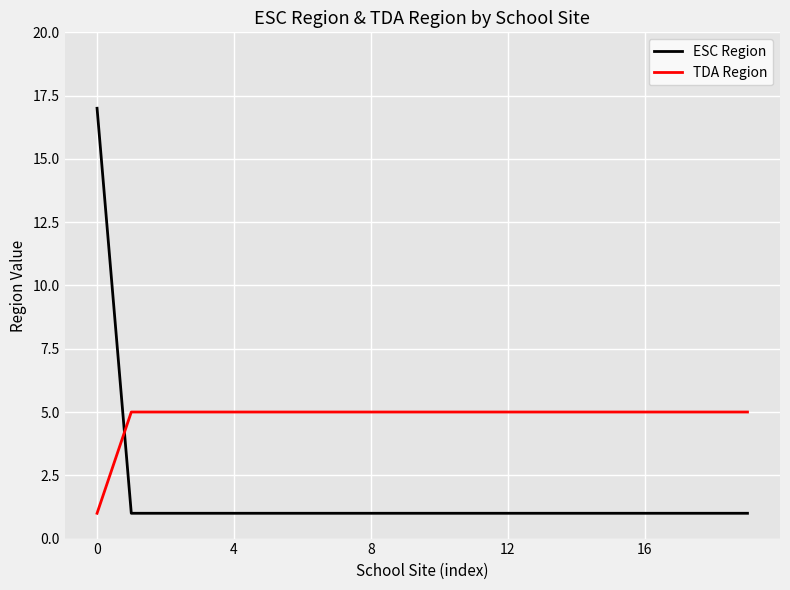

Rank the series by their average value, from lowest to highest.

ESC Region, TDA Region